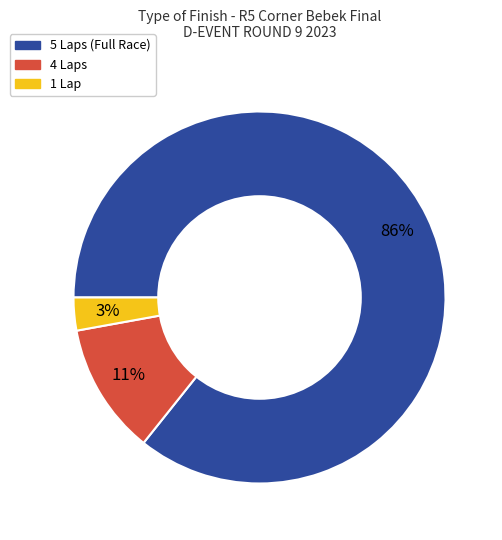

How many slices are in this pie chart?

3